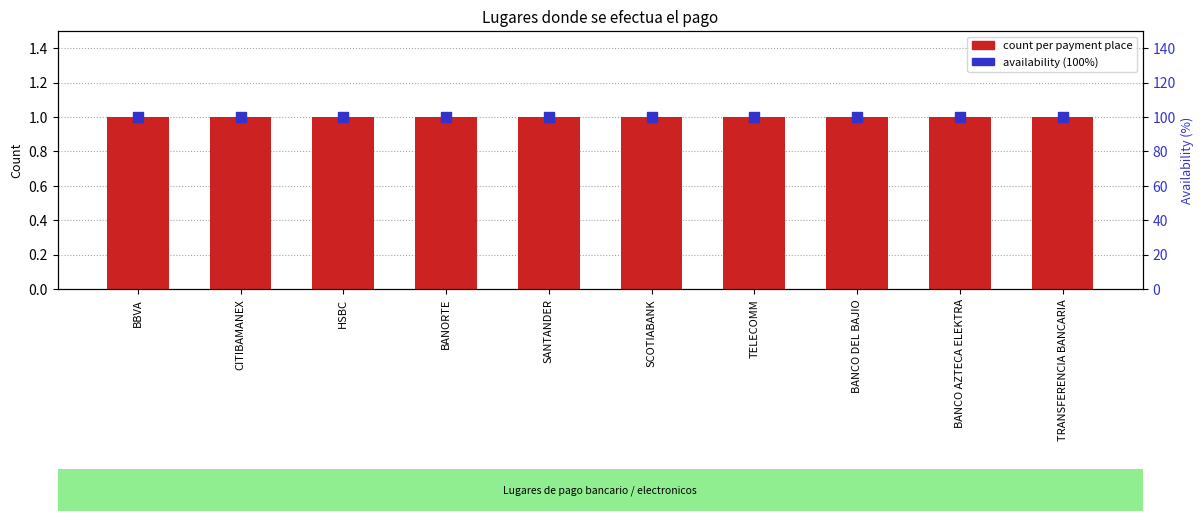

What is the total value across all series at BANCO AZTECA ELEKTRA?

101